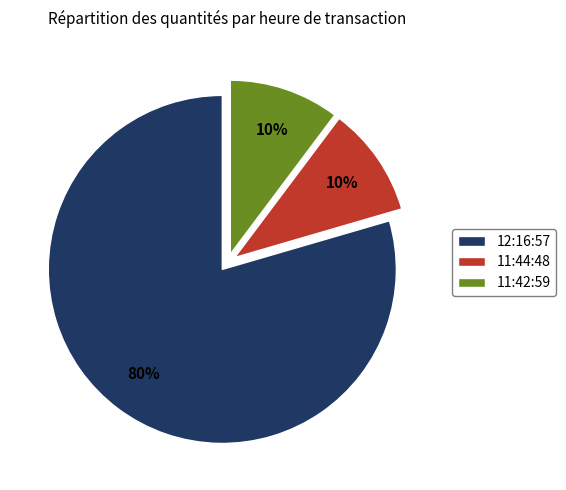

Is the sum of 12:16:57 and 11:44:48 greater than half?

Yes